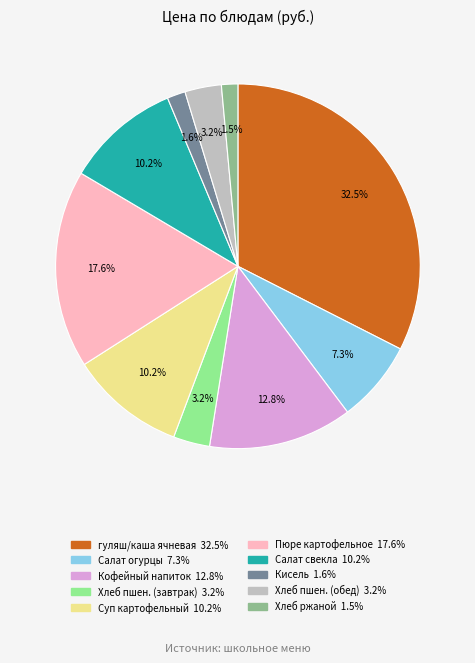

Is there any slice that represents more than half of the pie?

No